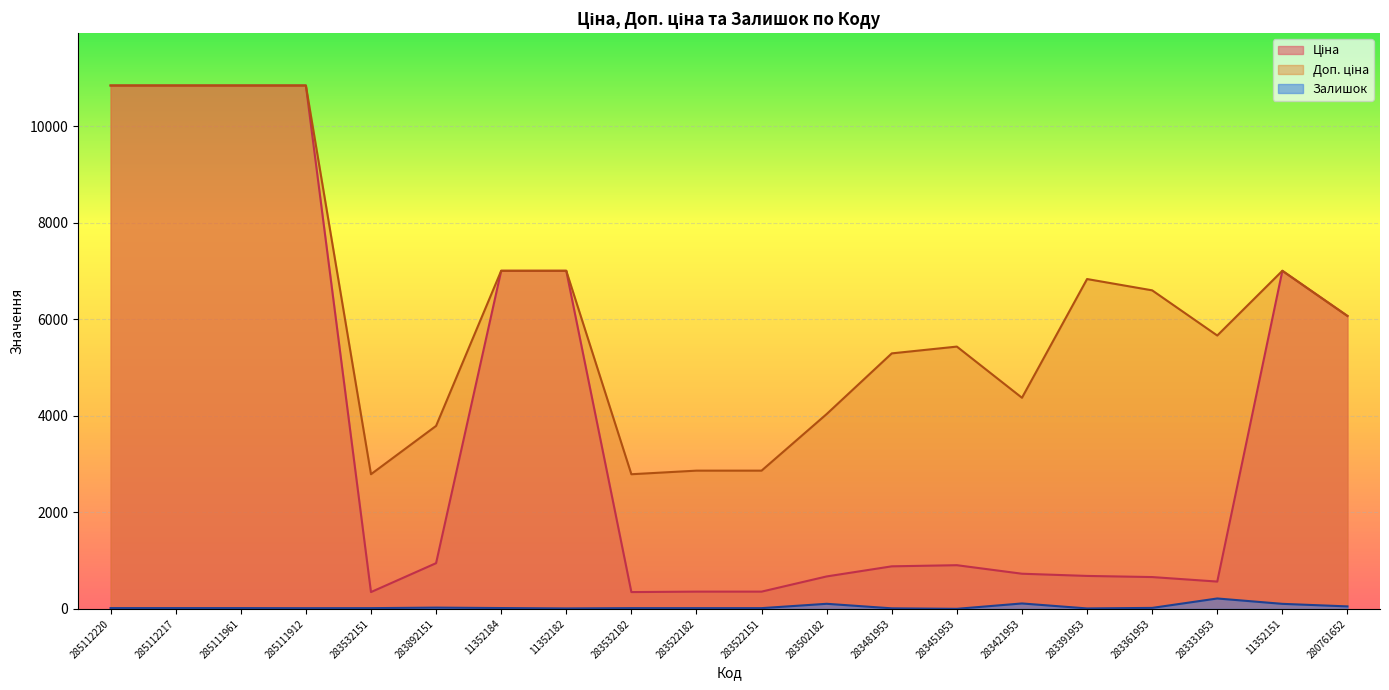

True or false: Доп. ціна and Ціна intersect in this chart.

False